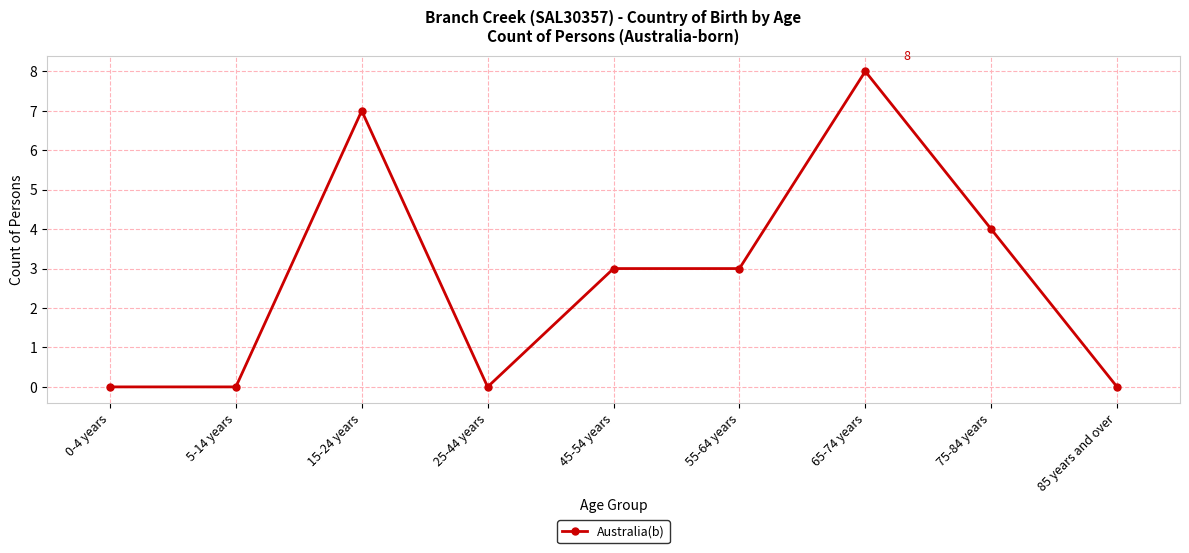

How many lines are shown in the chart?

1